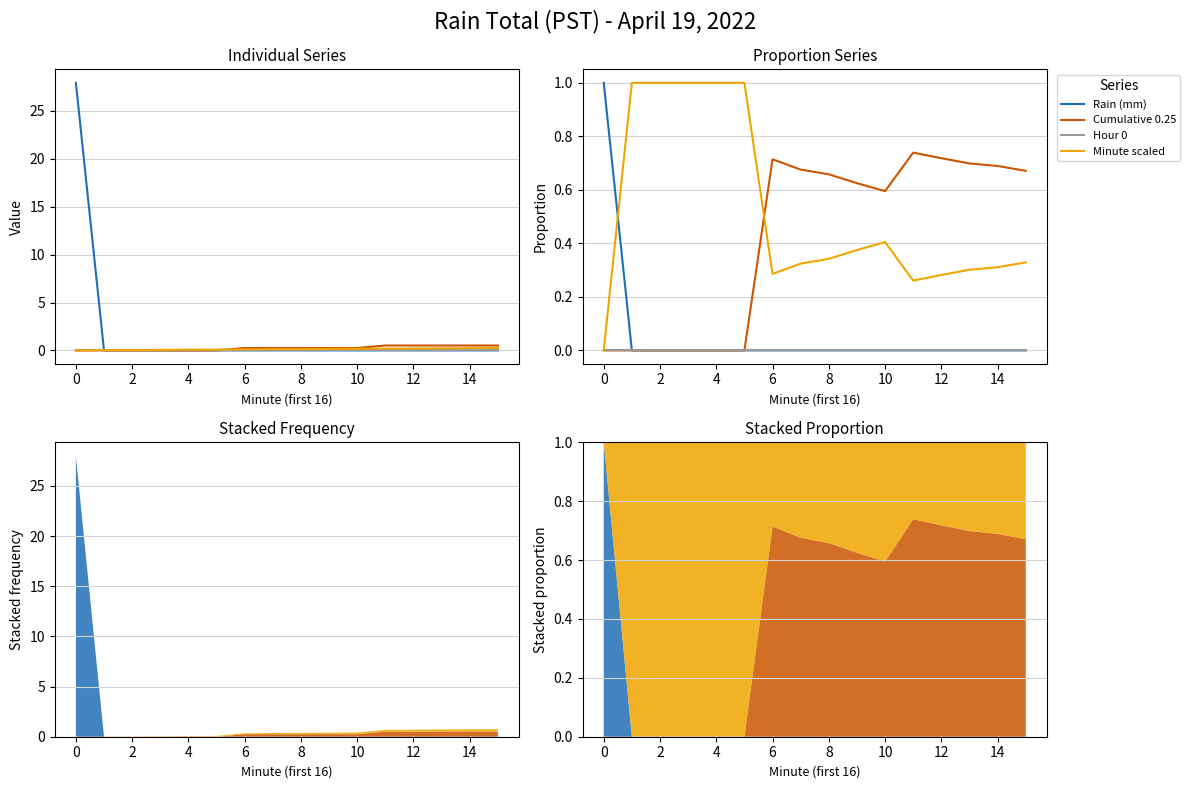

Count the number of categories in the chart.

16